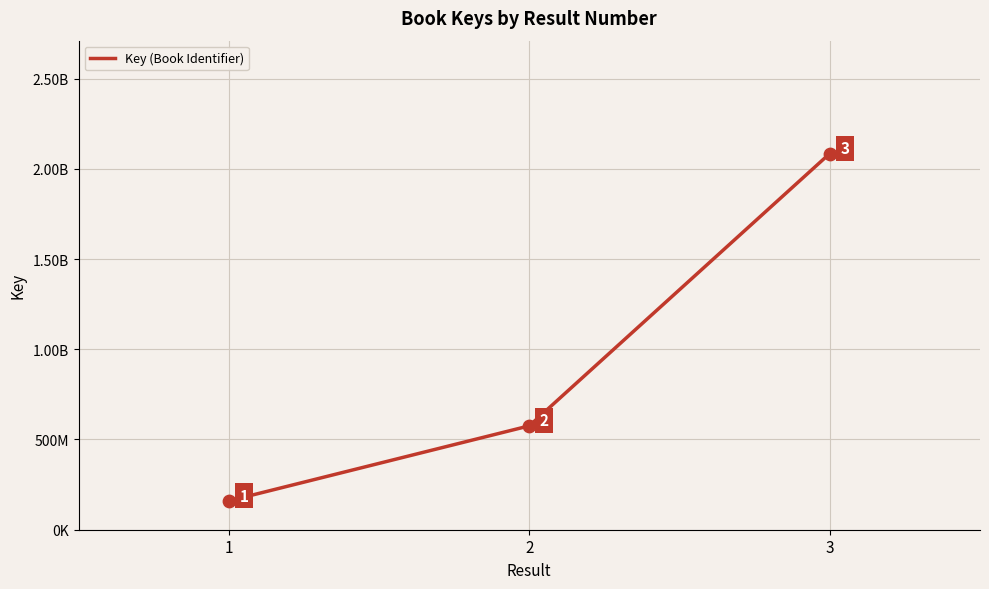

What is the change in value from 1 to 3?

+1924972156